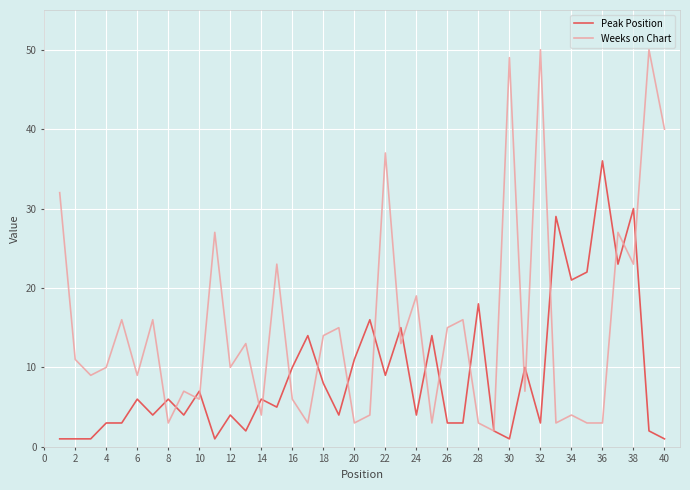

Reading right to left, list all the values displayed in this chart.

Peak Position: 1	2	30	23	36	22	21	29	3	10	1	2	18	3	3	14	4	15	9	16	11	4	8	14	10	5	6	2	4	1	7	4	6	4	6	3	3	1	1	1
Weeks on Chart: 40	50	23	27	3	3	4	3	50	7	49	2	3	16	15	3	19	13	37	4	3	15	14	3	6	23	4	13	10	27	6	7	3	16	9	16	10	9	11	32